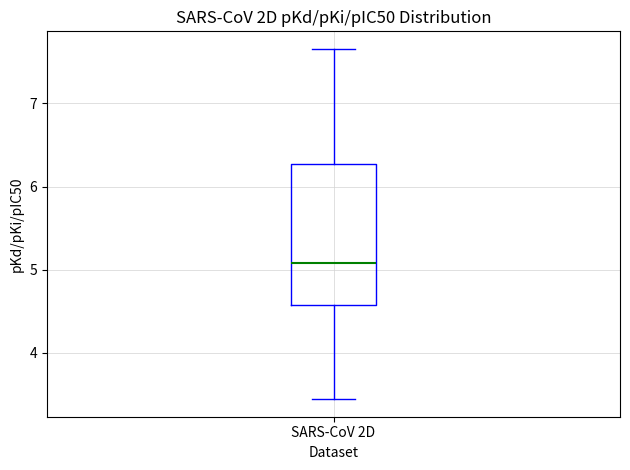

Where is the upper edge of the box for SARS-CoV 2D on the y-axis? The values are not printed on the chart, so give them approximately, as read against the axis.

6.3